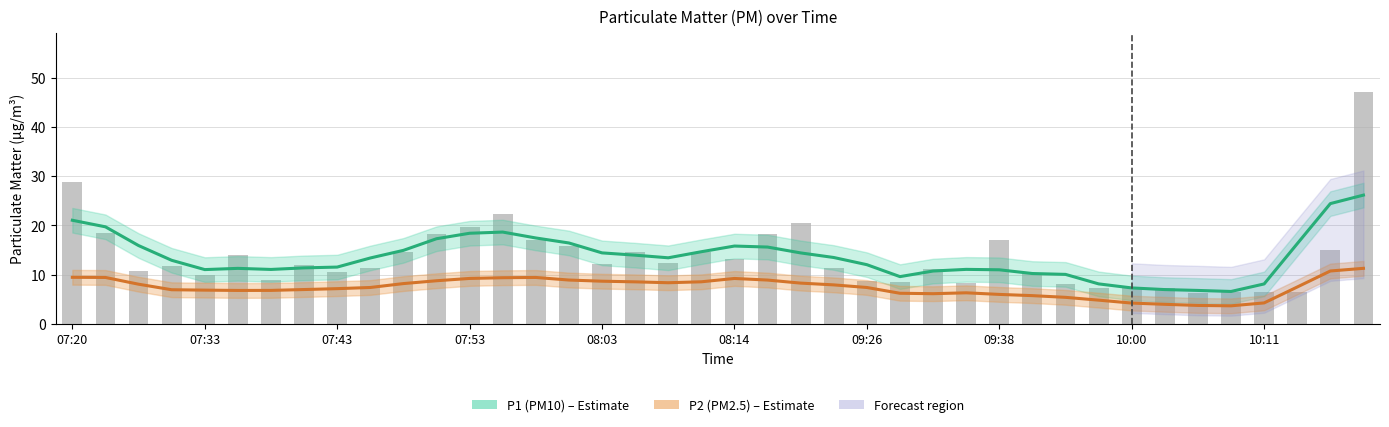

How many values in the P2 (PM2.5) series are below 7?

17